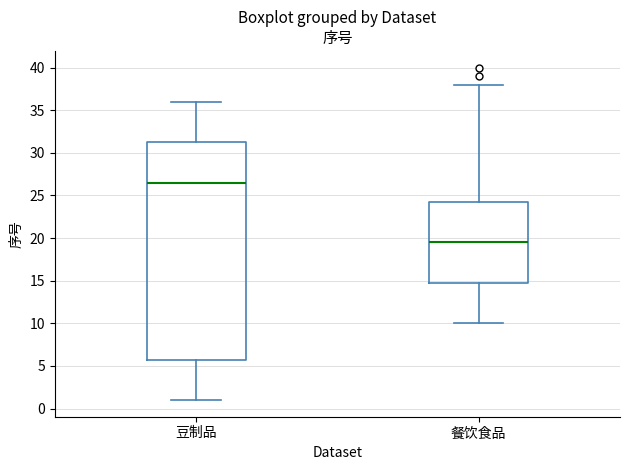

Which box is the tallest, from its lower edge to its upper edge?

豆制品